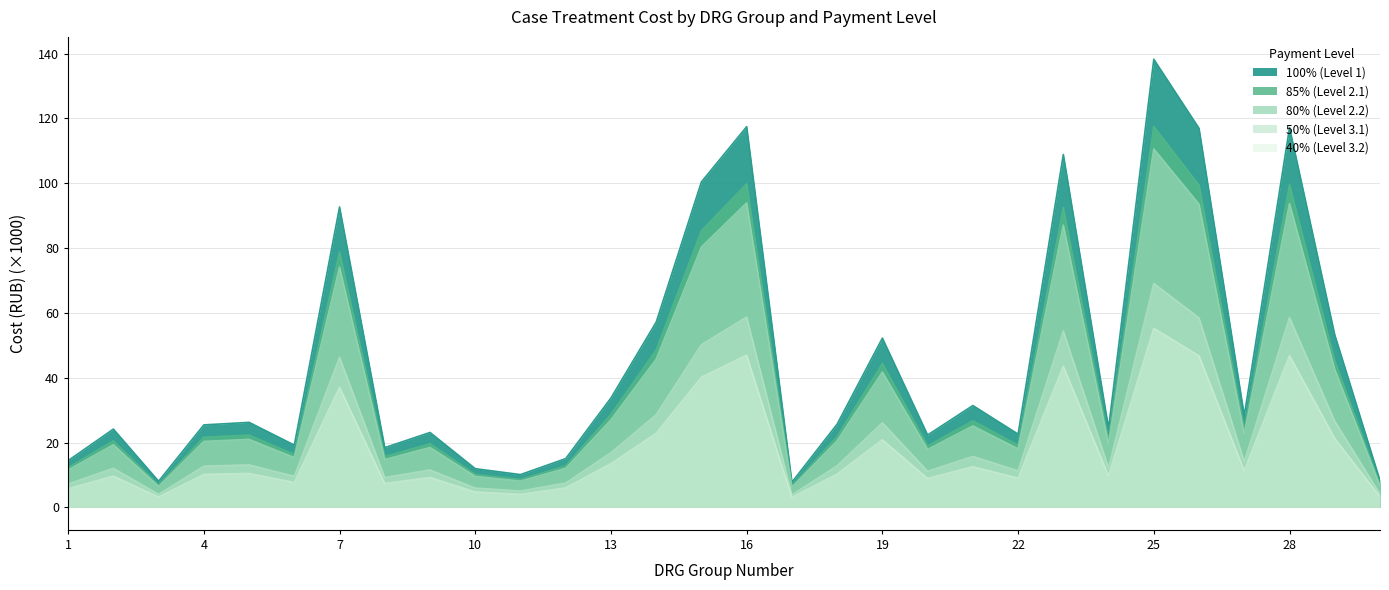

How many interior local peaks does the 85% (Level 2.1) series have?

10